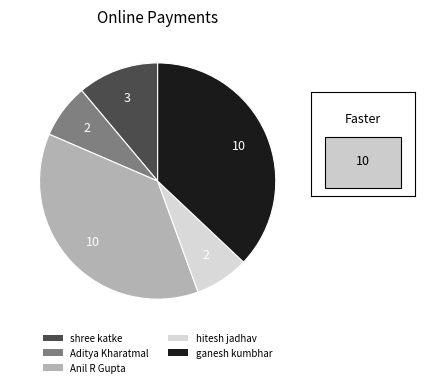

Approximately how many times larger is the value at Aditya Kharatmal compared to hitesh jadhav?

1.0